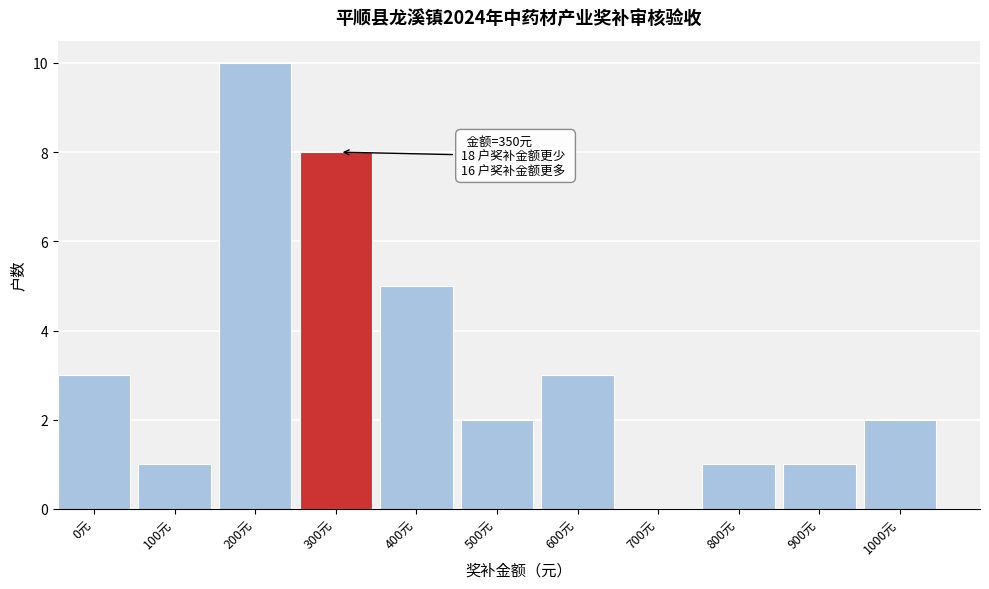

Reading right to left, extract all data points from this chart.

1000元=2	900元=1	800元=1	700元=0	600元=3	500元=2	400元=5	300元=8	200元=10	100元=1	0元=3